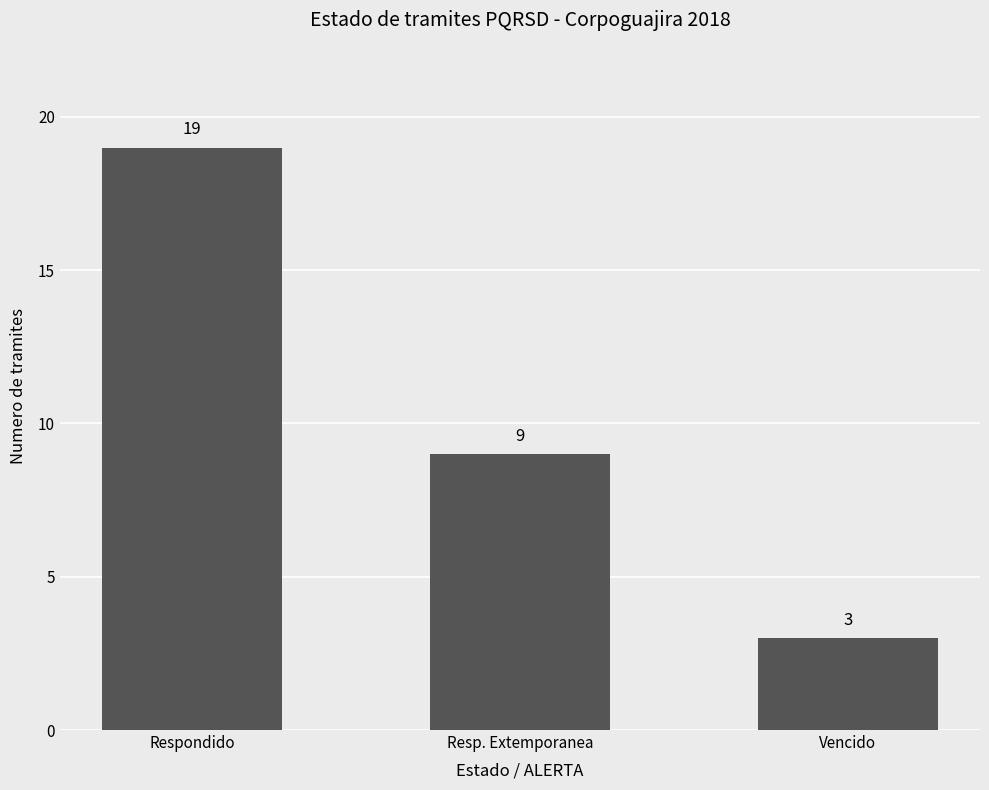

Which category has the highest value across all series?

Respondido